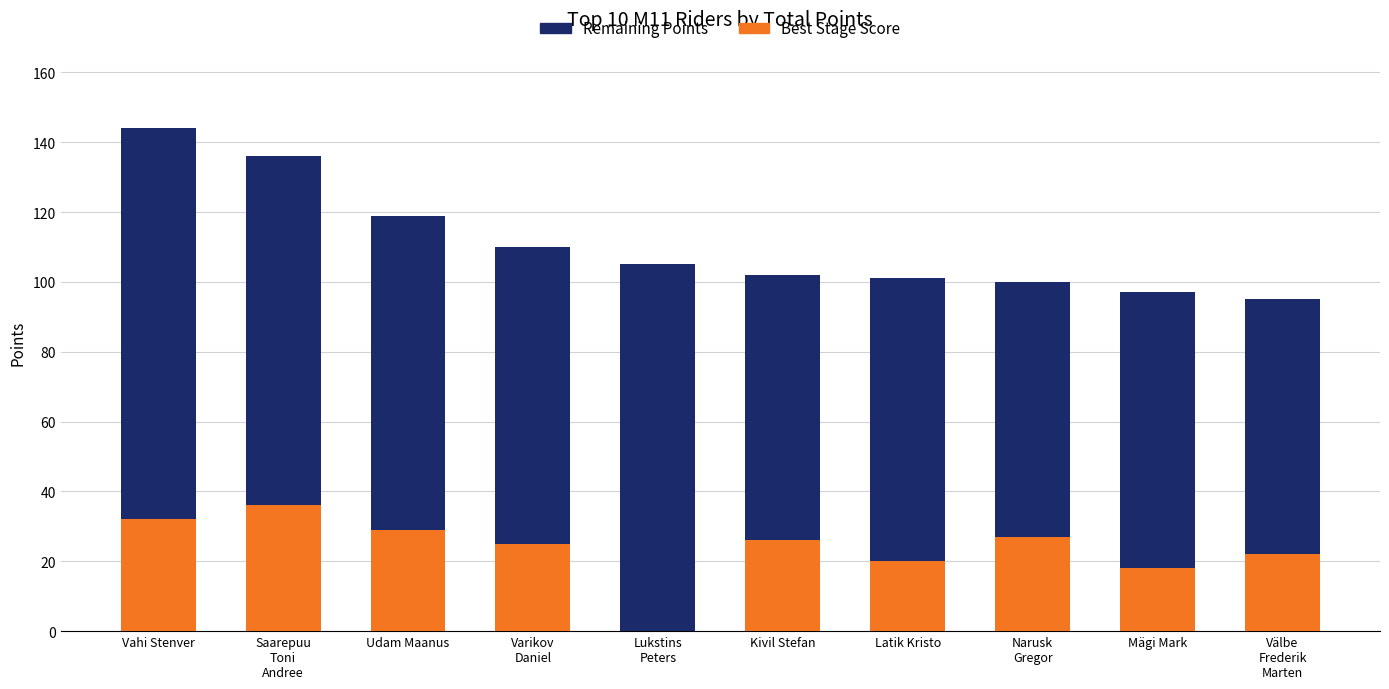

Which category has the highest value in the Best Stage Score series?

Saarepuu
Toni
Andree